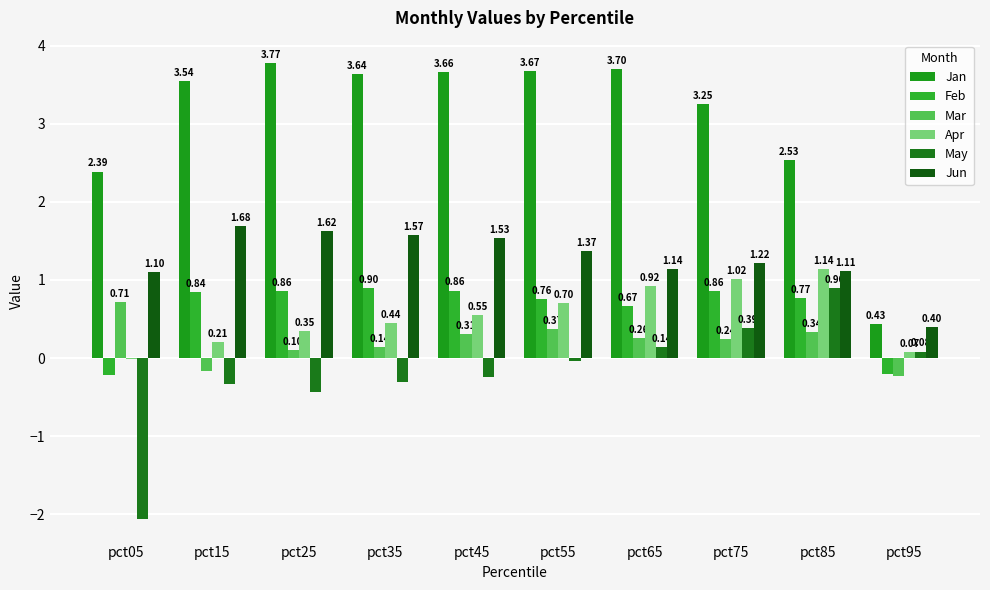

Reading right to left, extract all data points from this chart.

Jan: pct95=0.4	pct85=2.5	pct75=3.3	pct65=3.7	pct55=3.7	pct45=3.7	pct35=3.6	pct25=3.8	pct15=3.5	pct05=2.4
Feb: pct95=-0.2	pct85=0.8	pct75=0.9	pct65=0.7	pct55=0.8	pct45=0.9	pct35=0.9	pct25=0.9	pct15=0.8	pct05=-0.2
Mar: pct95=-0.2	pct85=0.3	pct75=0.2	pct65=0.3	pct55=0.4	pct45=0.3	pct35=0.1	pct25=0.1	pct15=-0.2	pct05=0.7
Apr: pct95=0.1	pct85=1.1	pct75=1.0	pct65=0.9	pct55=0.7	pct45=0.6	pct35=0.4	pct25=0.4	pct15=0.2	pct05=-0.0
May: pct95=0.1	pct85=0.9	pct75=0.4	pct65=0.1	pct55=-0.0	pct45=-0.2	pct35=-0.3	pct25=-0.4	pct15=-0.3	pct05=-2.1
Jun: pct95=0.4	pct85=1.1	pct75=1.2	pct65=1.1	pct55=1.4	pct45=1.5	pct35=1.6	pct25=1.6	pct15=1.7	pct05=1.1